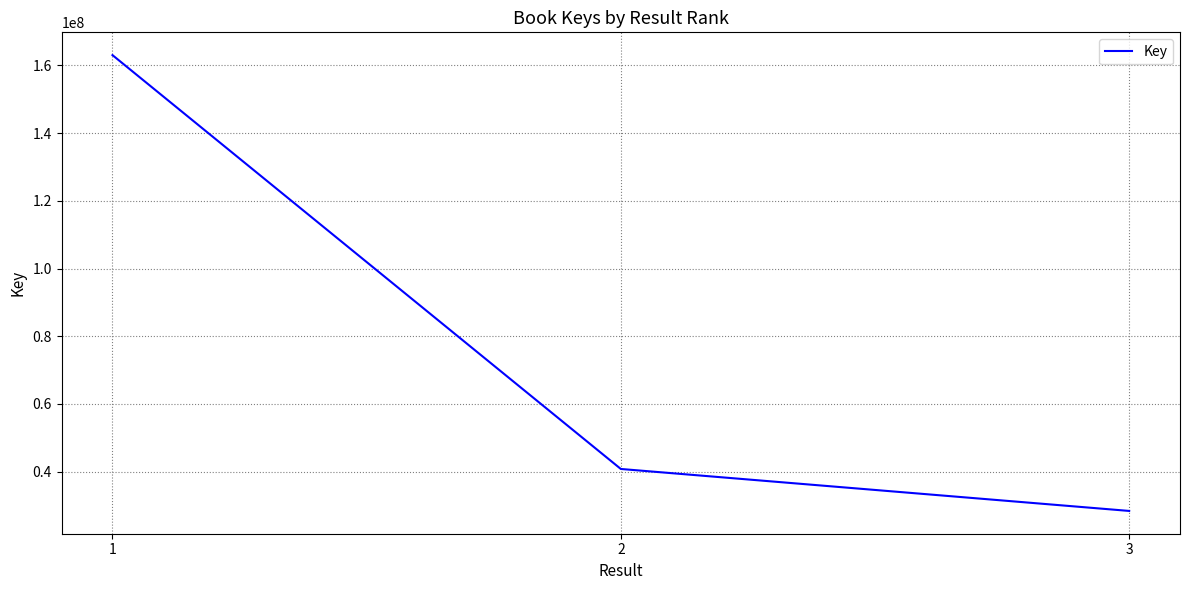

Which has a higher value, 2 or 1?

1